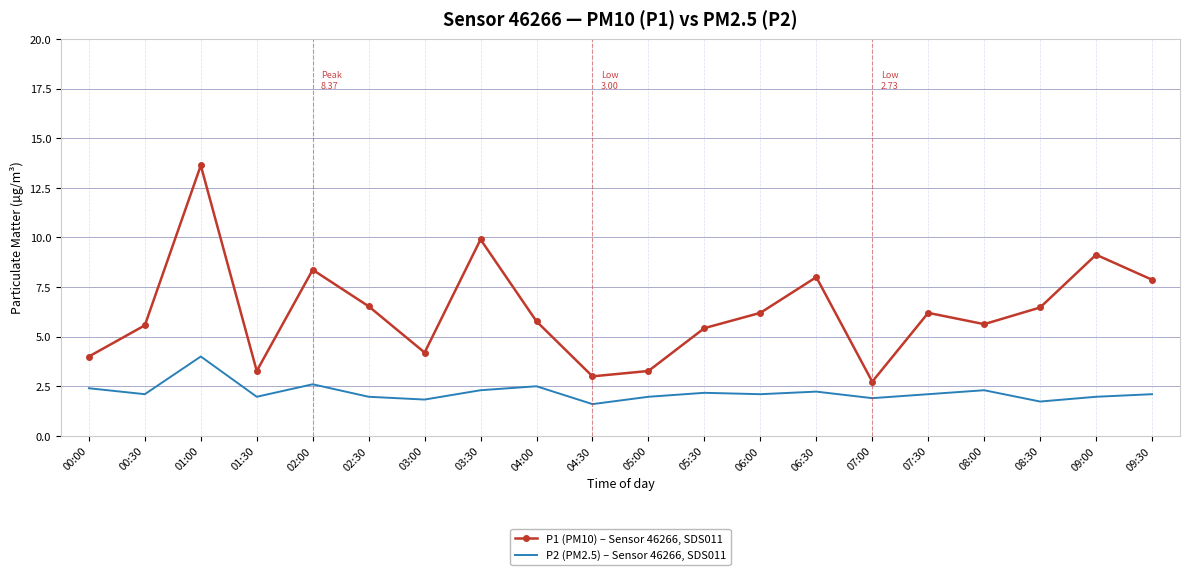

What is the maximum value for P2 (PM2.5) – Sensor 46266, SDS011?

4.0